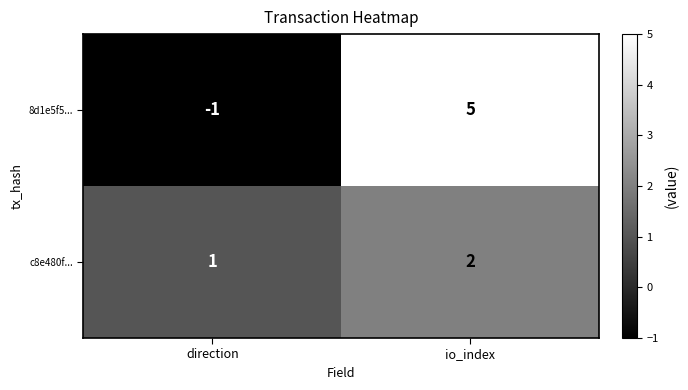

Where is c8e480f... nearest to the value 1?

direction